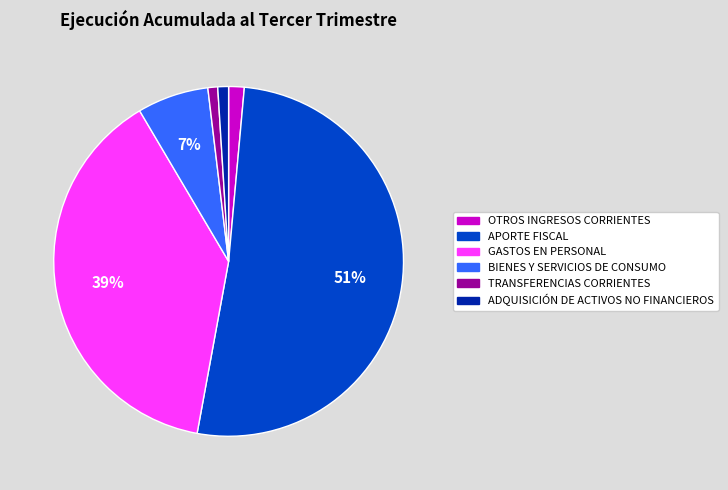

What percentage is the APORTE FISCAL slice, to the nearest percent?

51%